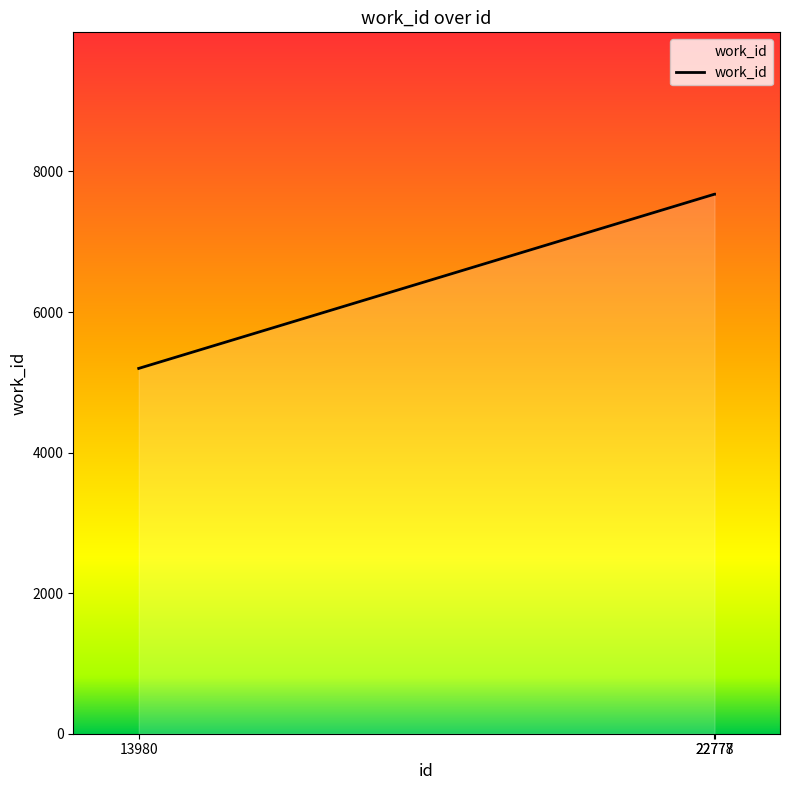

What is the difference between the maximum and minimum values?

2479